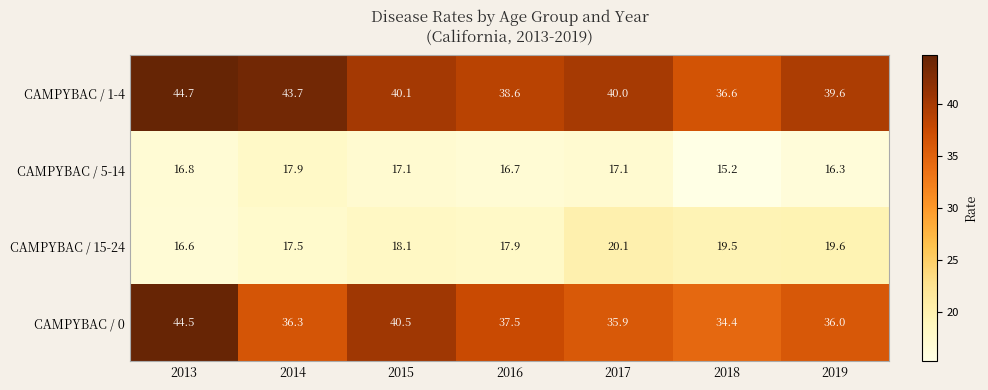

How many categories are shown in the chart?

7